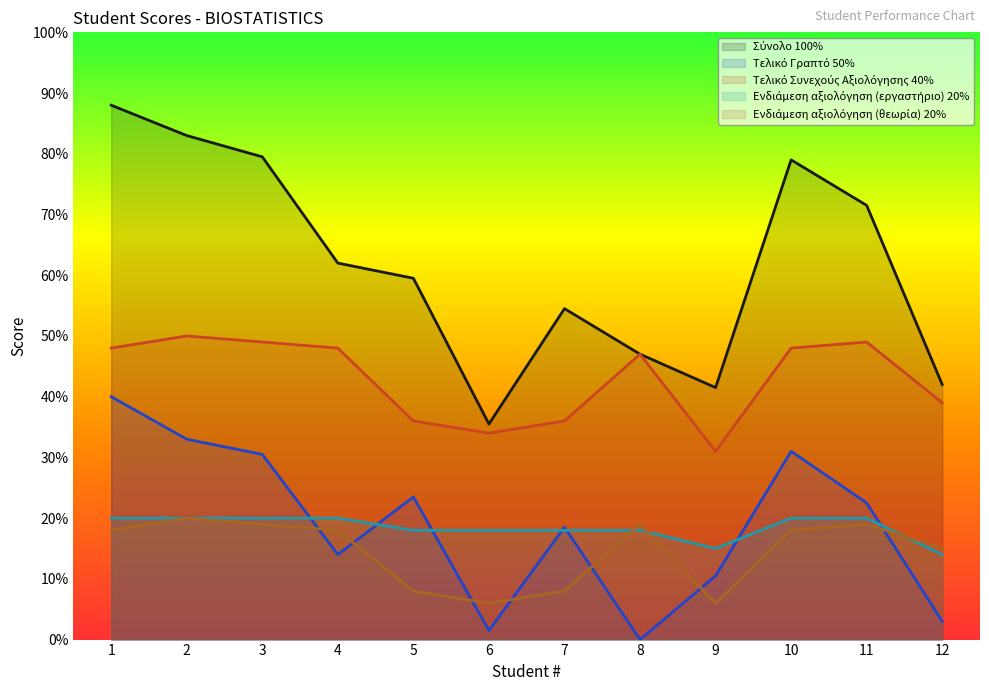

List the labels in order of Σύνολο 100% value, smallest first.

6, 9, 12, 8, 7, 5, 4, 11, 10, 3, 2, 1